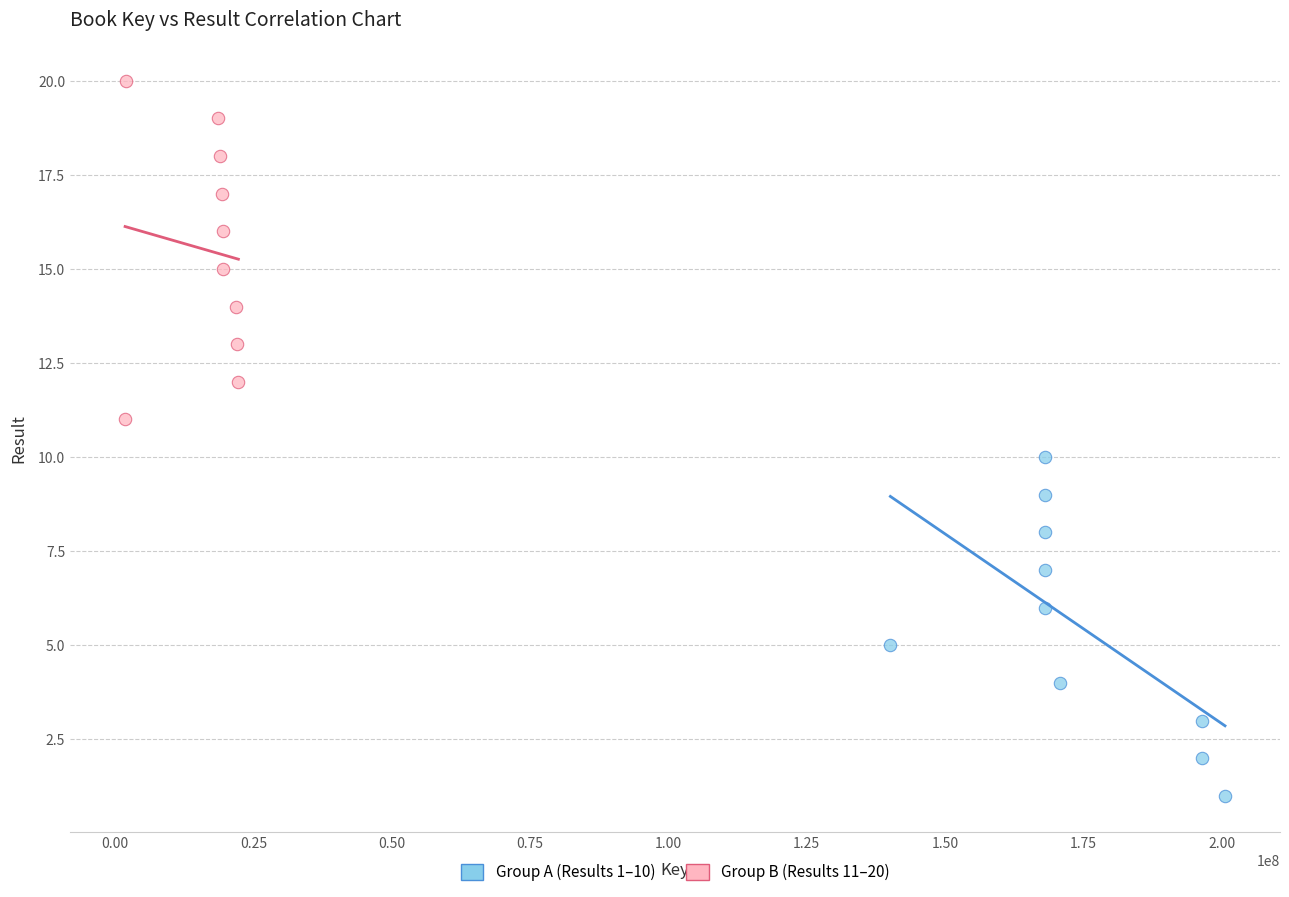

Which series contains the lowest Y value?

Group A (Results 1–10)